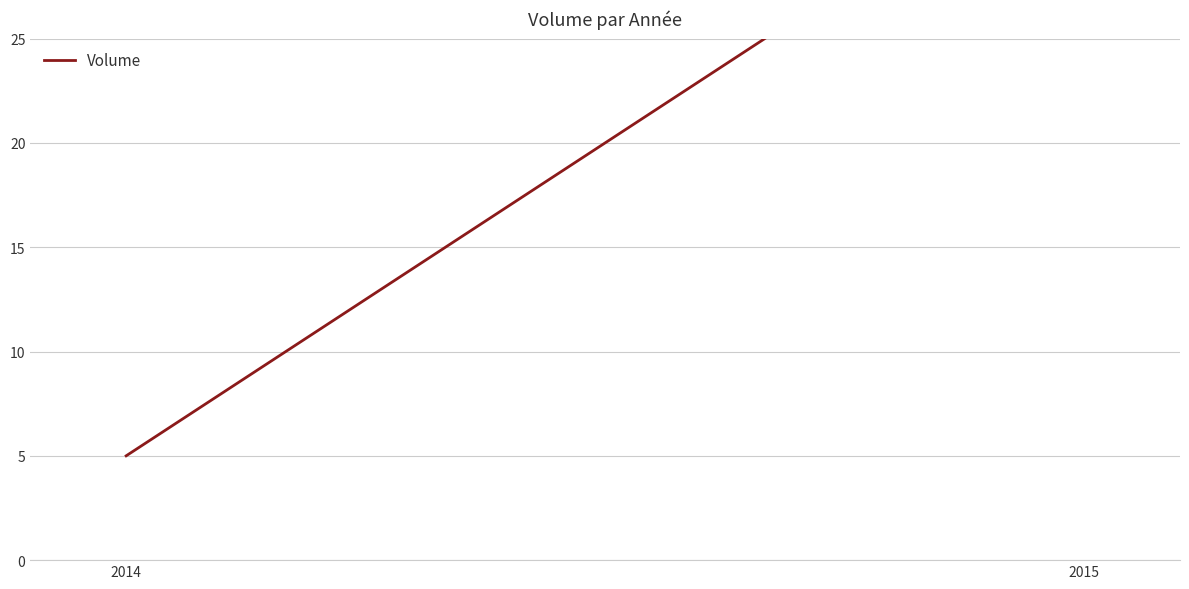

The chart shows a value of 35 at 2015. True or false?

True